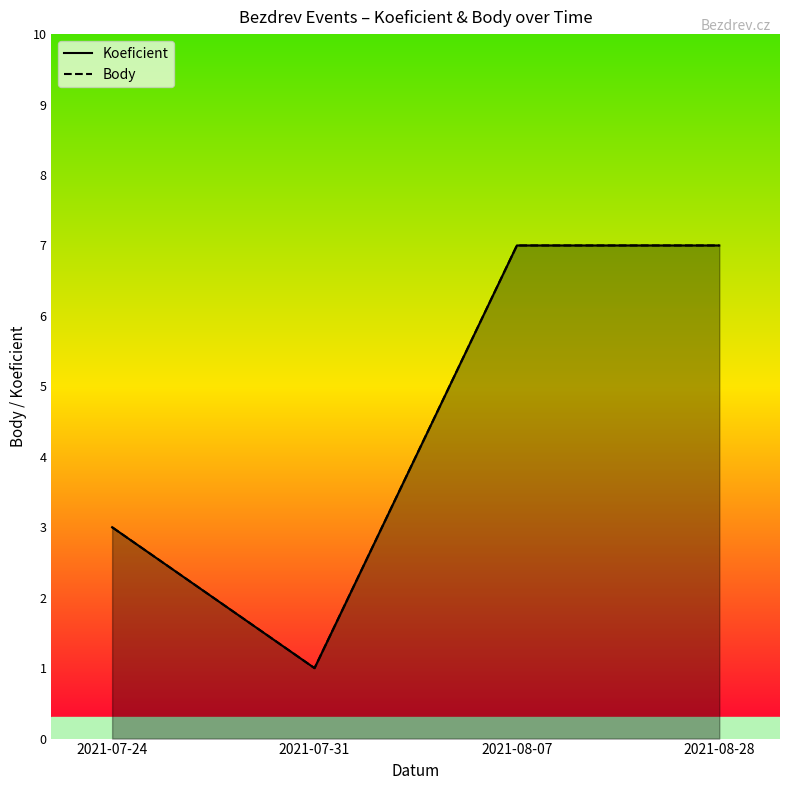

What position from the right is 2021-08-28?

1